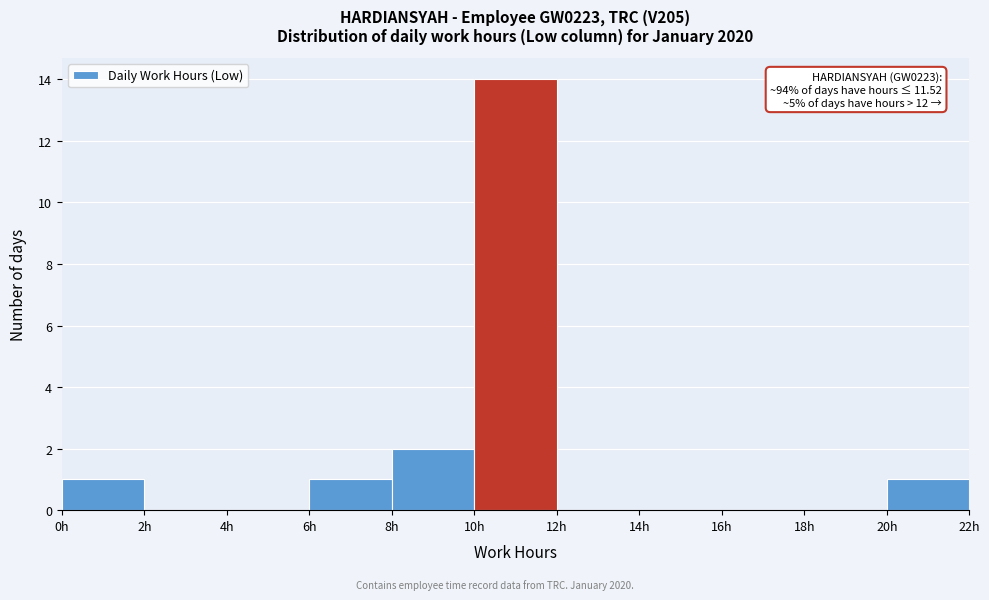

Which range on the x-axis has the tallest bar?

10 to 12